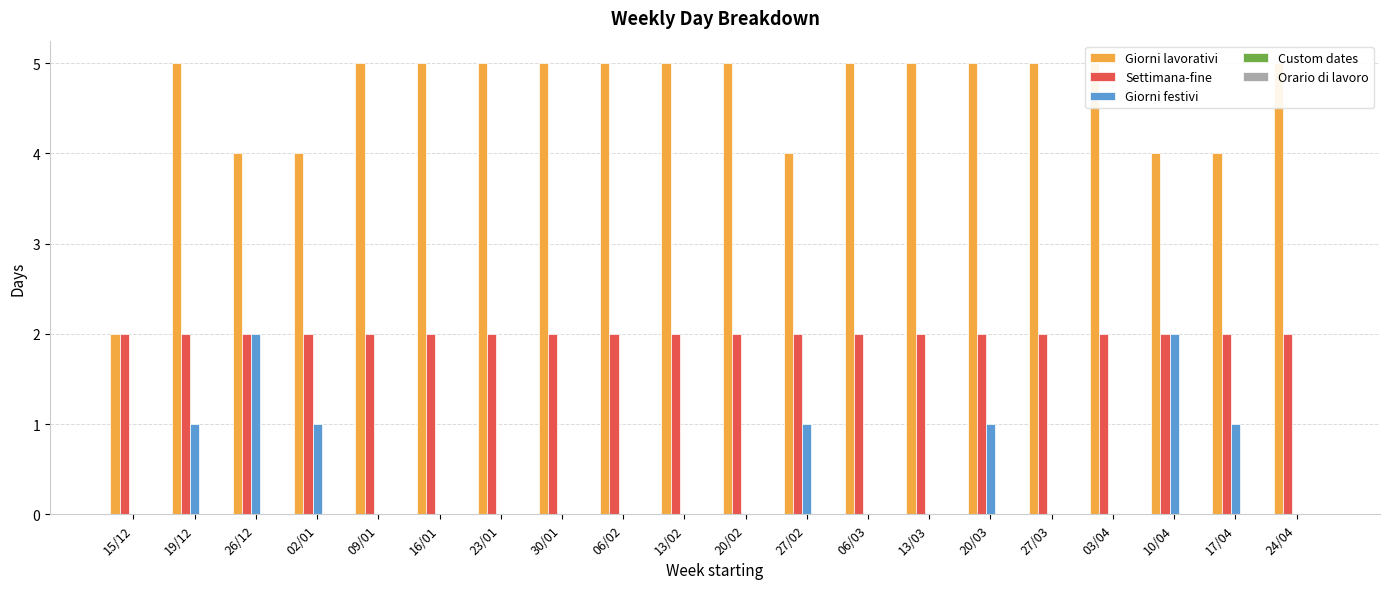

Which series has the largest total across all categories?

Giorni lavorativi